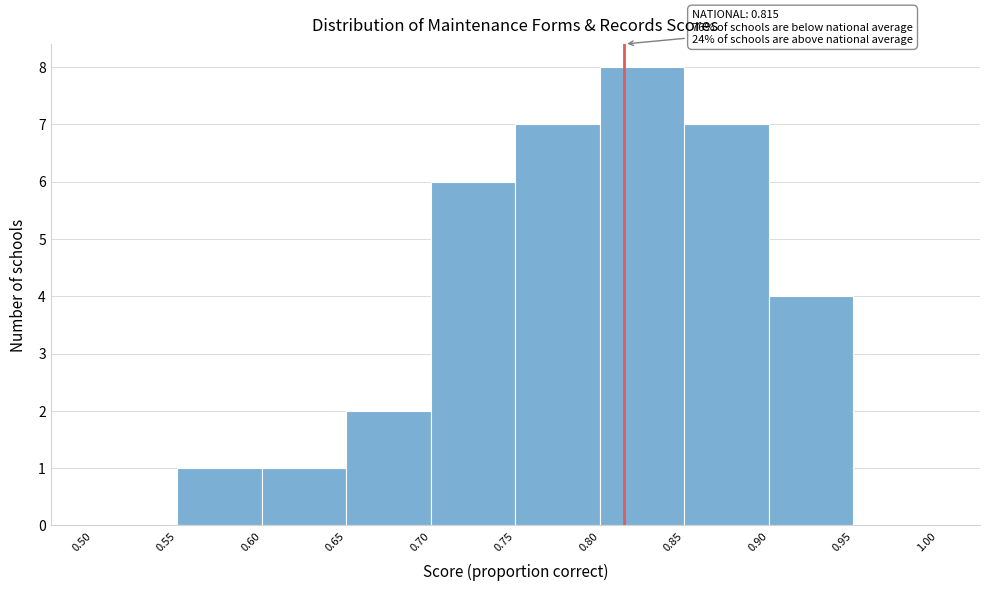

Over which range of the x-axis is the bar tallest?

0.80 to 0.85